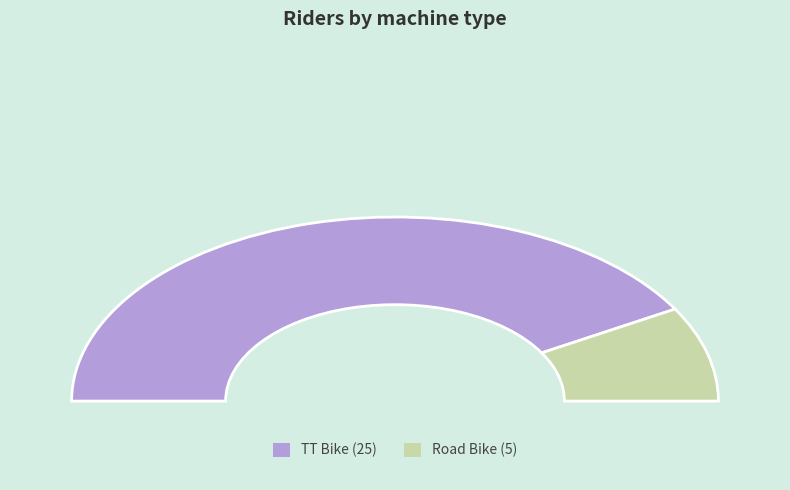

What is the change in value from TT Bike to Road Bike?

-20